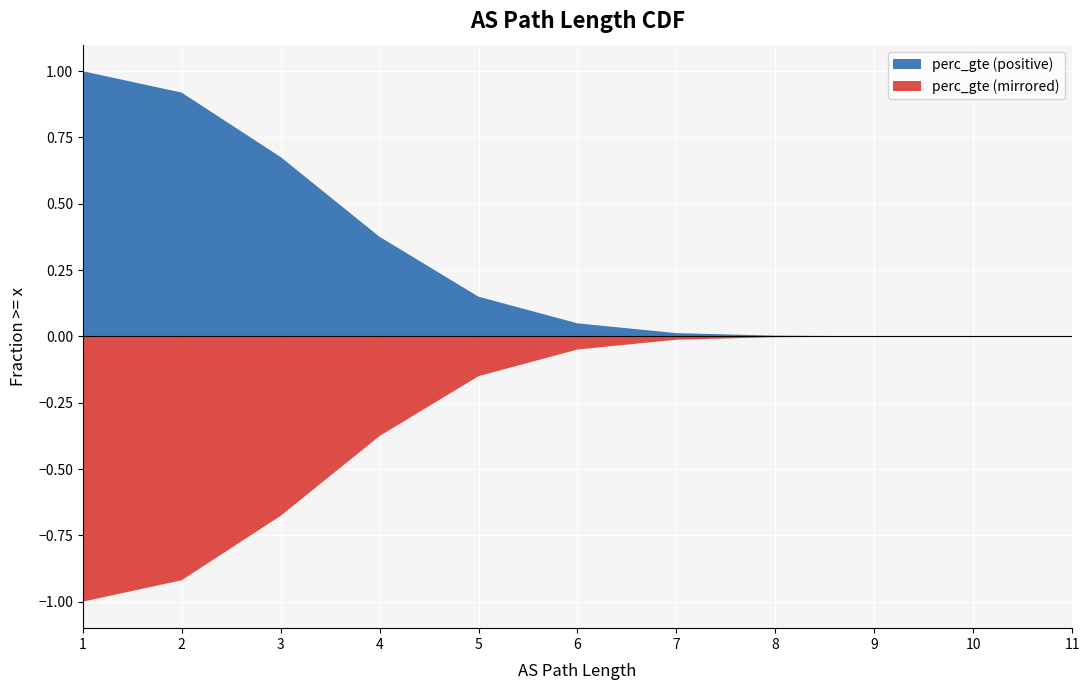

At which category does the chart reach its peak across all series?

1